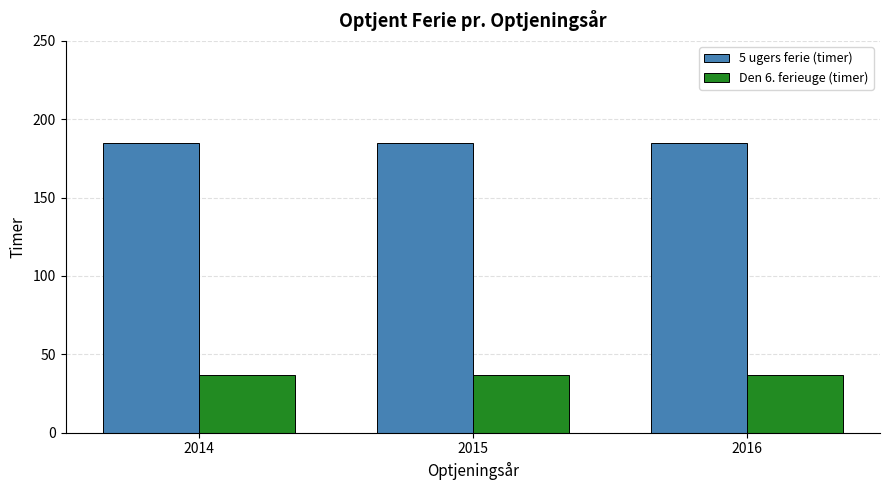

What are all the series names shown in the legend?

5 ugers ferie (timer), Den 6. ferieuge (timer)